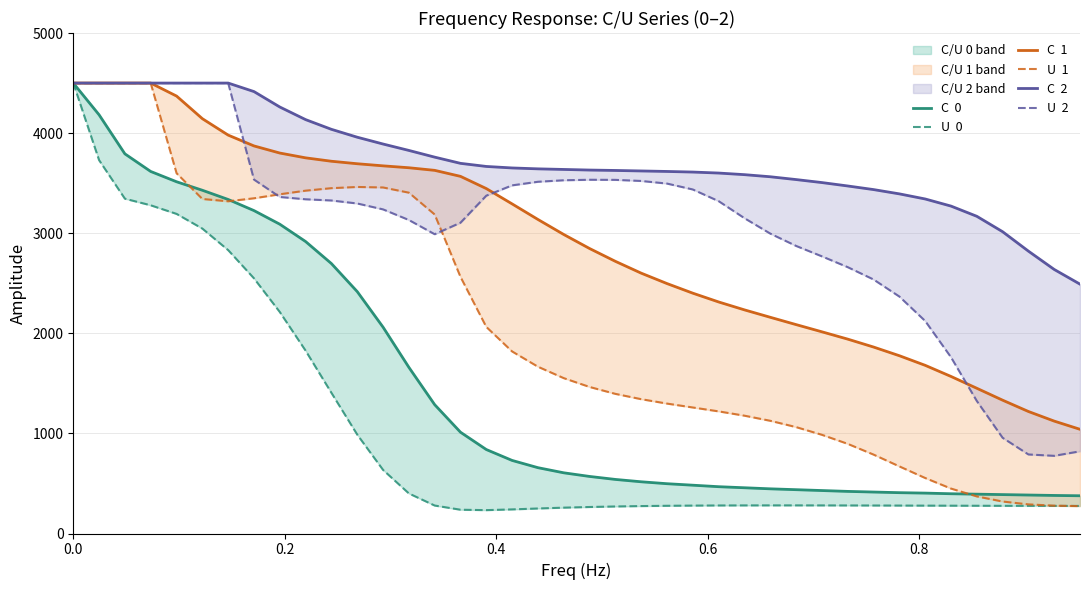

What are all the series names shown in the legend?

C  0, U  0, C  1, U  1, C  2, U  2